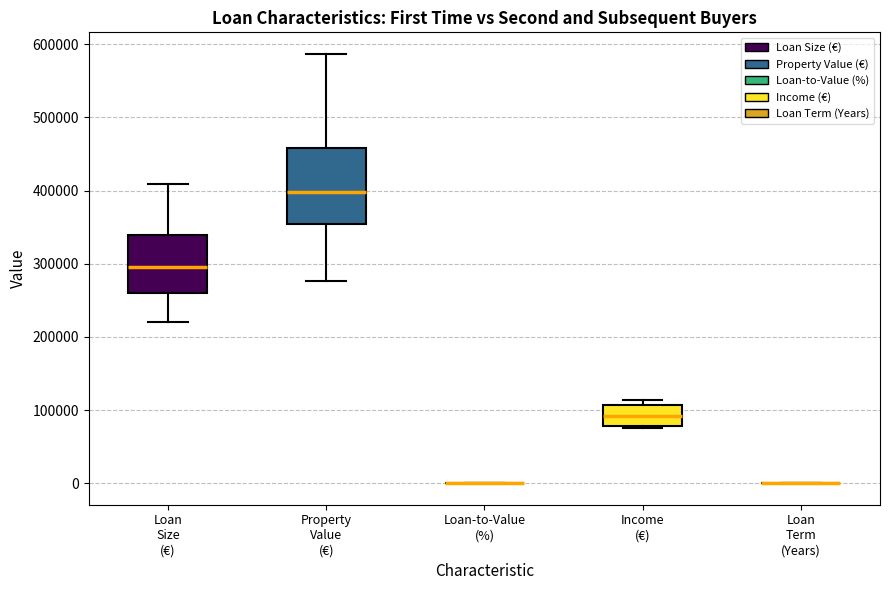

Reading left to right, read every box against the y-axis: the position of its median line, the range the box covers, and the ends of its whiskers. The values are not printed on the chart, so give them approximately, as read against the axis.

Loan Size (€): median 300000, box 260000 to 340000, whiskers 220000 to 410000
Property Value (€): median 400000, box 350000 to 460000, whiskers 280000 to 590000
Loan-to-Value (%): box collapsed to a line at 0, whiskers 0 to 0
Income (€): median 90000, box 80000 to 110000, whiskers 80000 to 110000 (just above the box's upper edge)
Loan Term (Years): box collapsed to a line at 0, whiskers 0 to 0